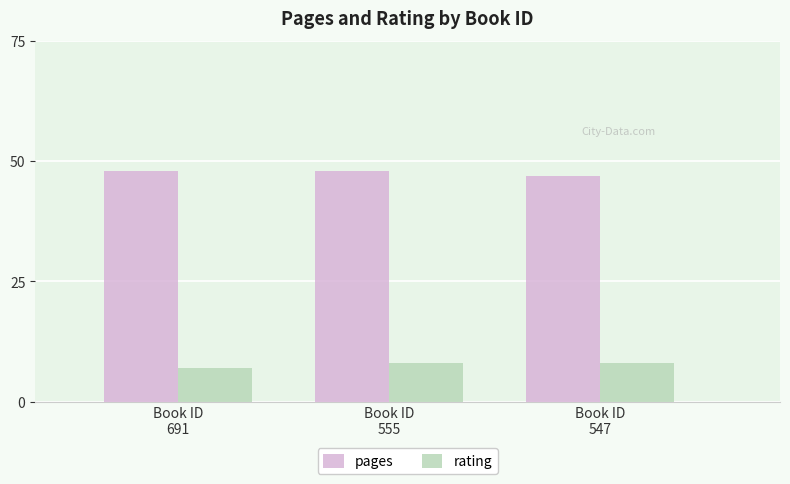

Which series has the largest total across all categories?

pages